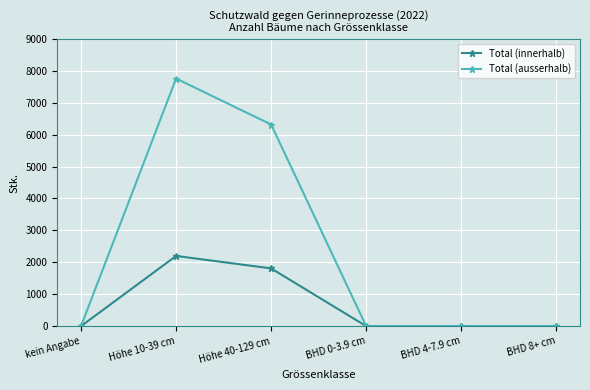

Is the value of Total (innerhalb) at Höhe 40-129 cm greater than the value of Total (ausserhalb) at BHD 4-7.9 cm?

Yes